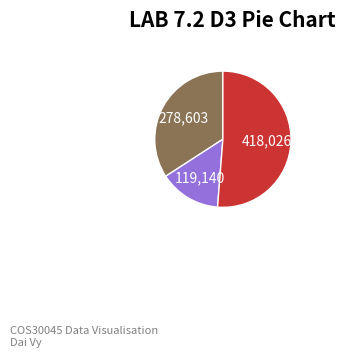

To the nearest percent, what is the average slice percentage?

33%